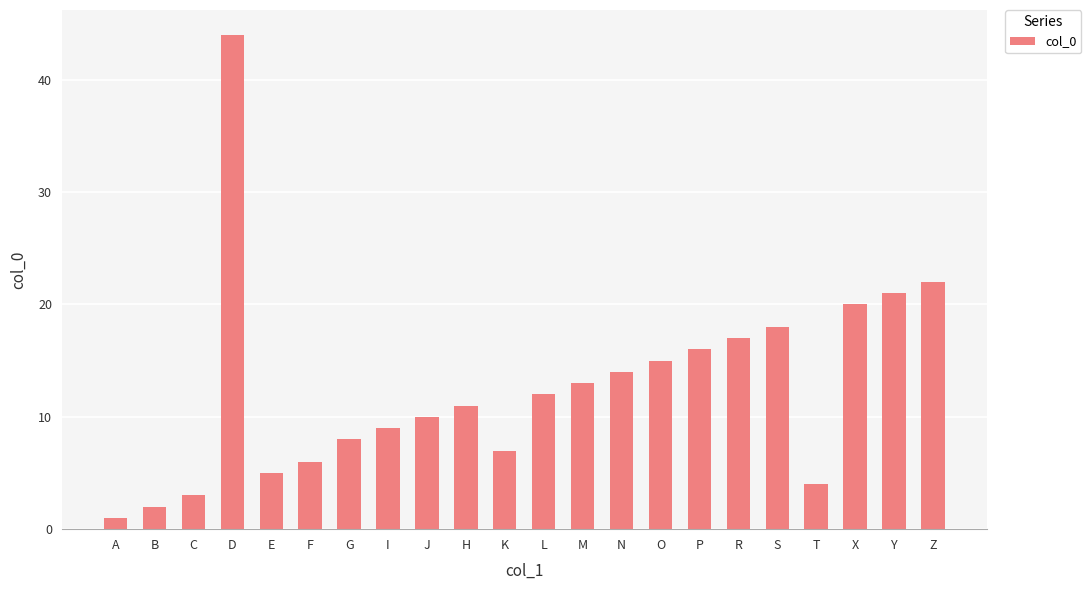

Read the value at K.

7